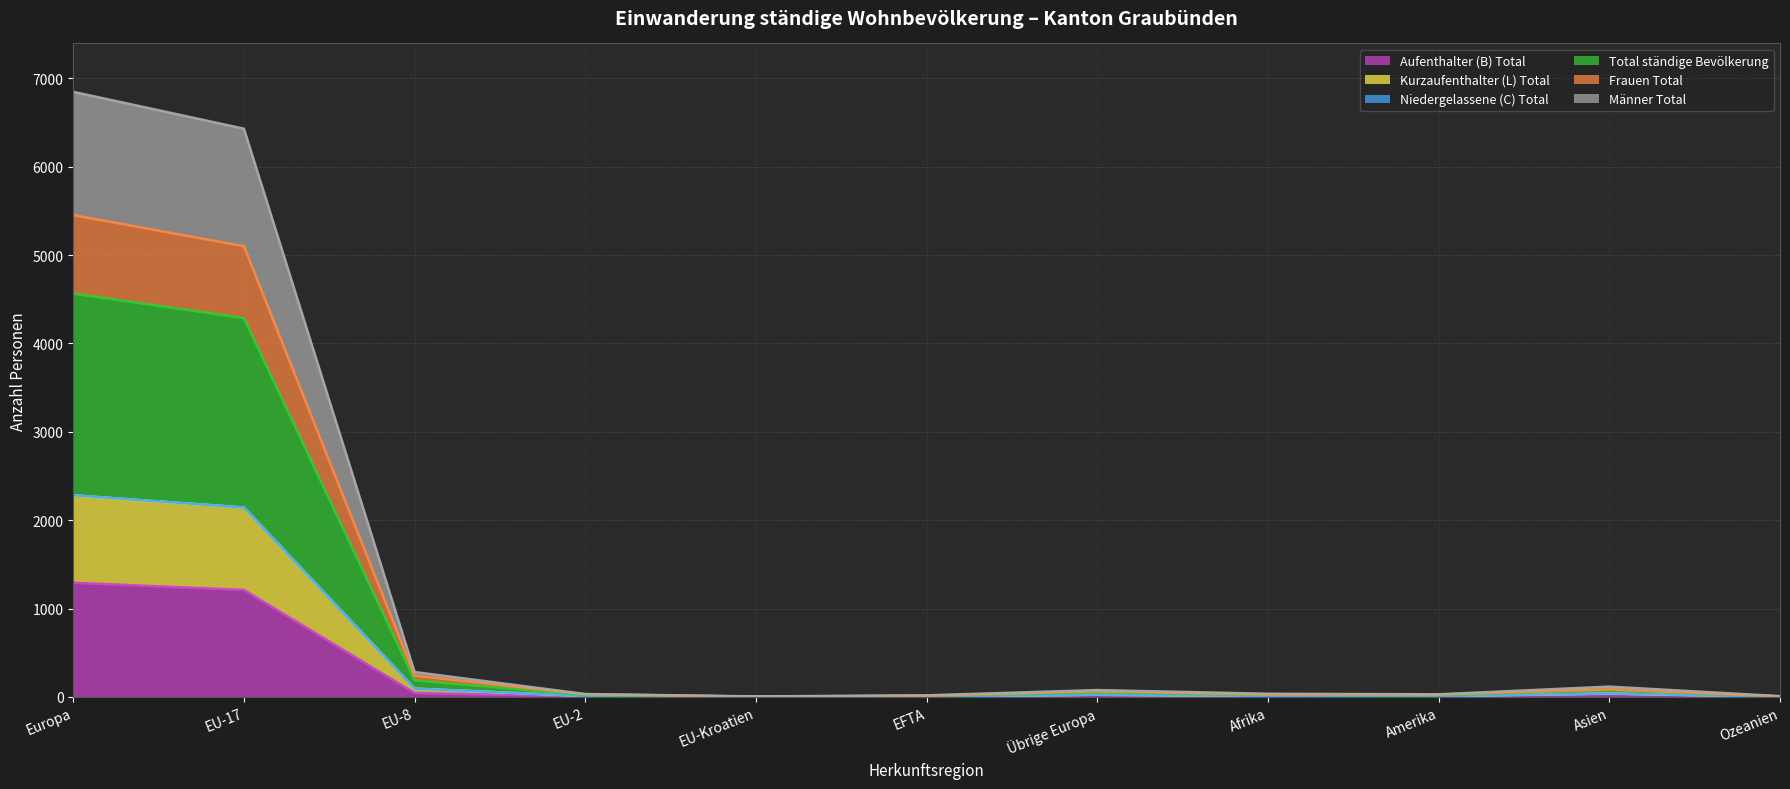

What is the maximum value for Aufenthalter (B) Total?

1292